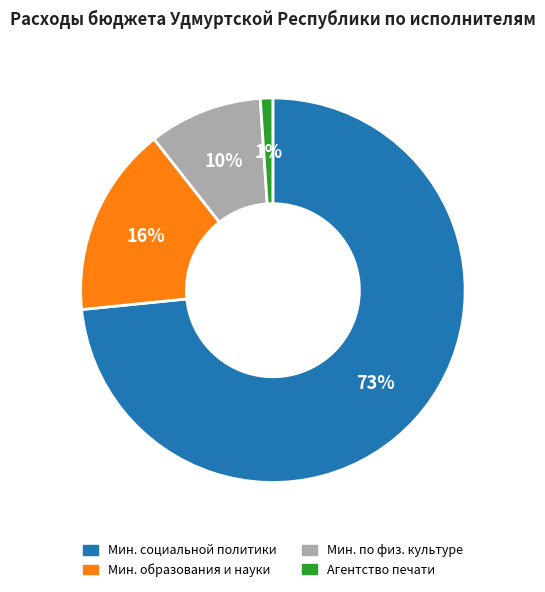

To the nearest percent, what is the average slice percentage?

25%